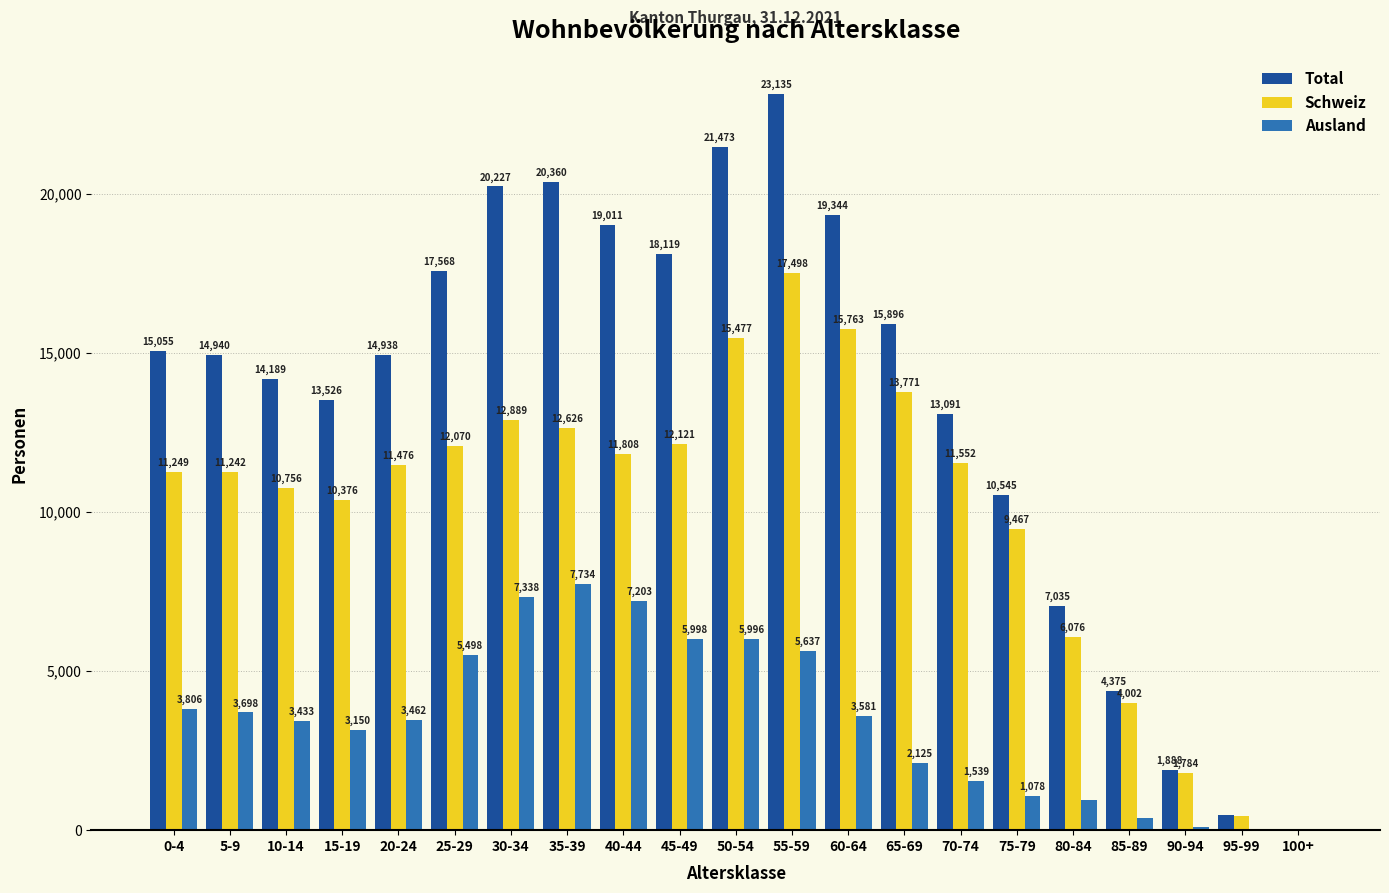

Is it true that Schweiz equals 18378 at 10-14?

False